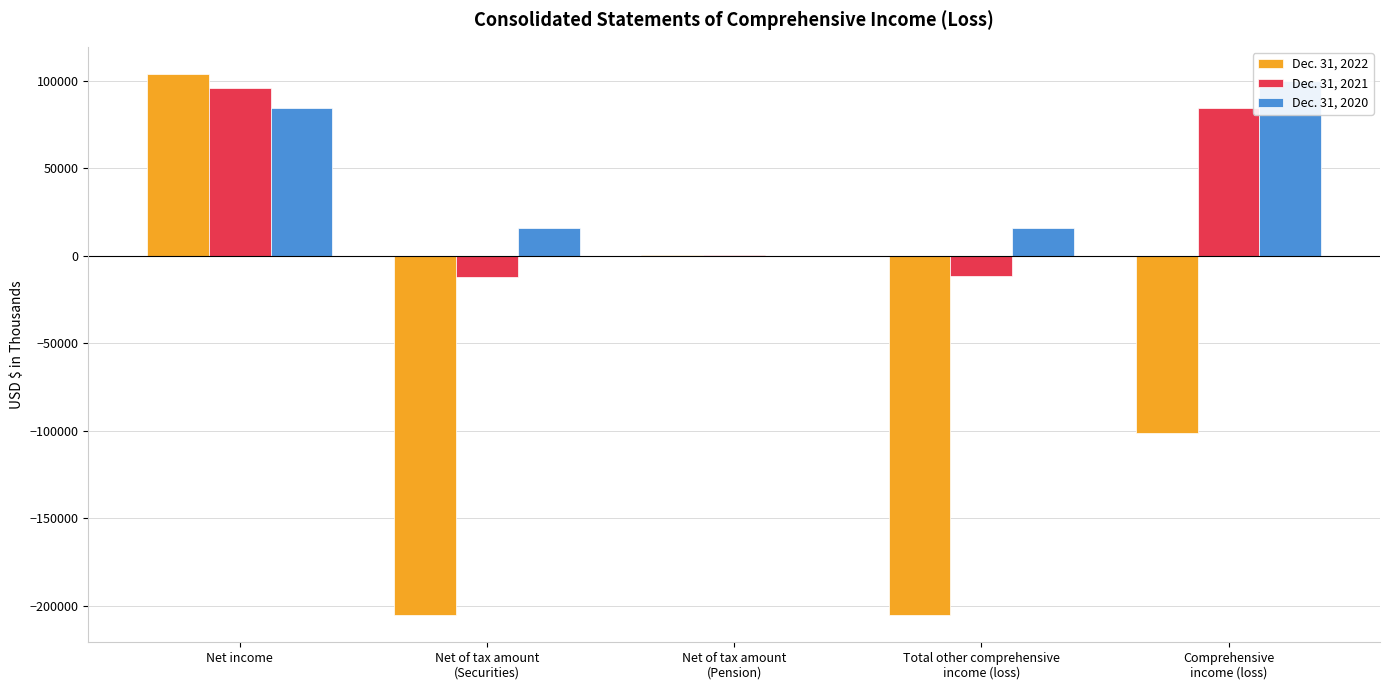

Reading left to right, transcribe all the data shown in this chart.

Dec. 31, 2022: 103817	-205210	194	-205016	-101199
Dec. 31, 2021: 95733	-12126	475	-11651	84082
Dec. 31, 2020: 84337	15575	110	15685	100022